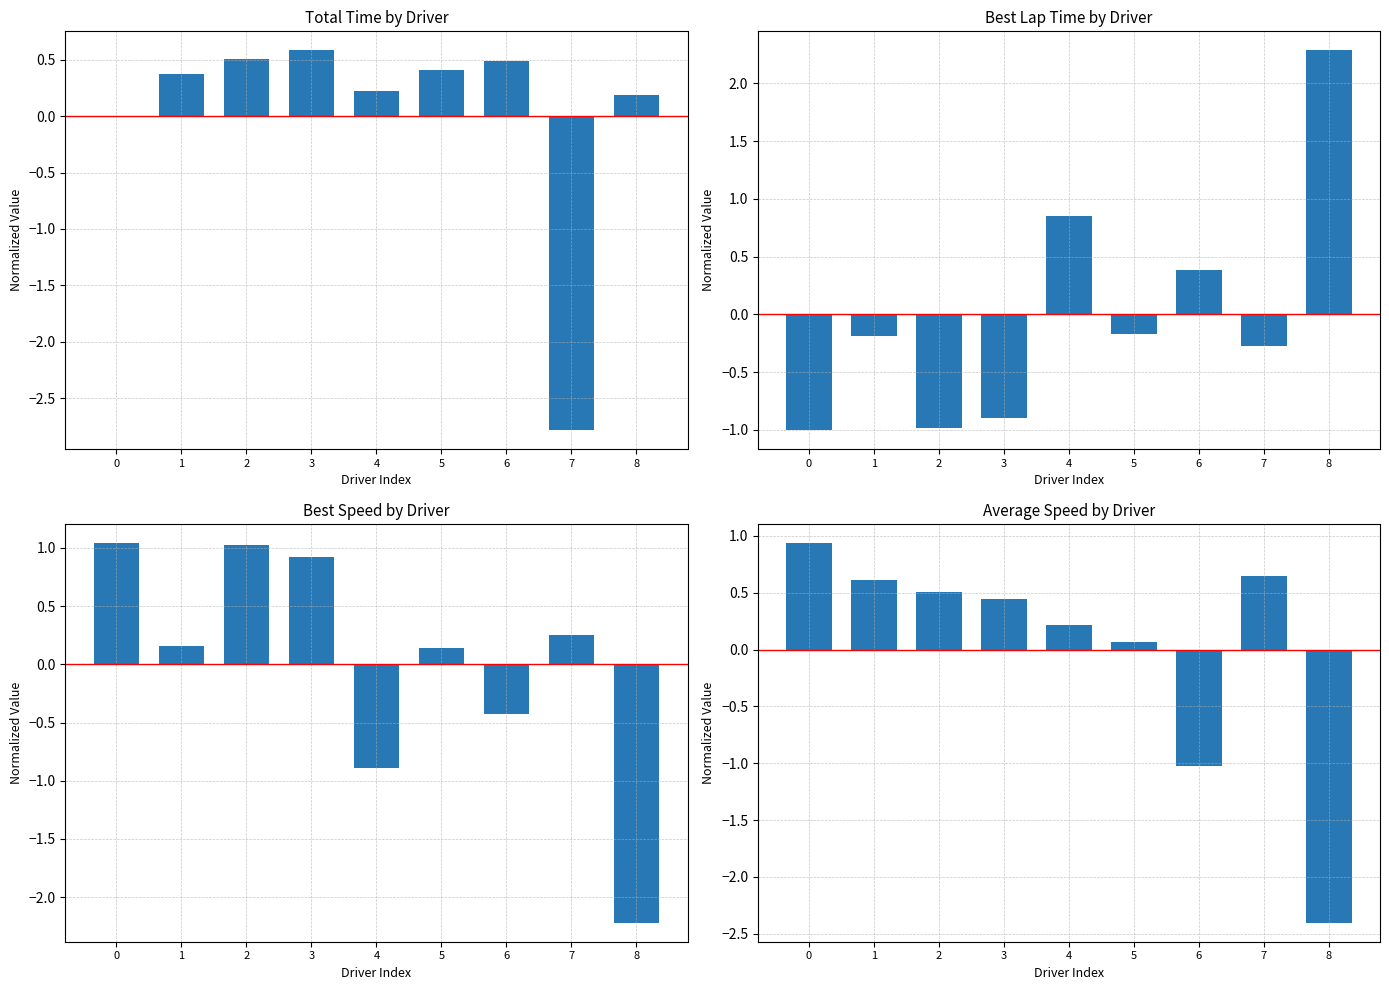

List the labels in order of Total Time value, largest first.

3, 2, 6, 5, 1, 4, 8, 0, 7